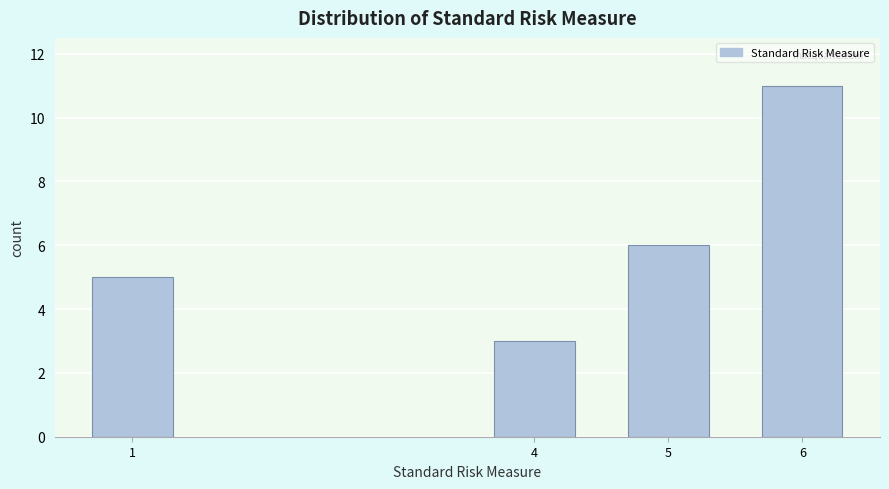

Reading left to right, what are all the values shown in this chart?

5	3	6	11